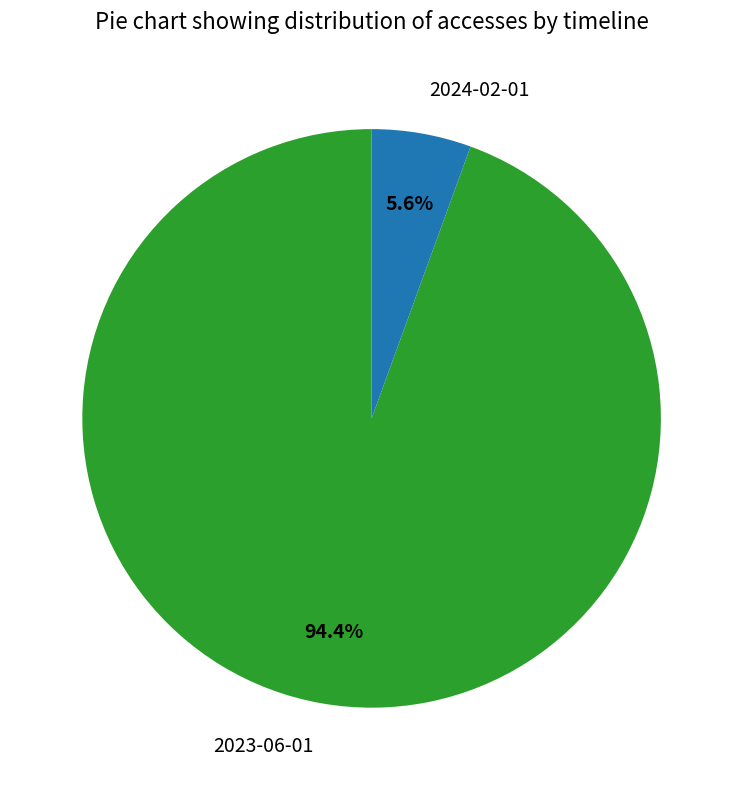

Which category has the smallest portion of the pie?

2024-02-01